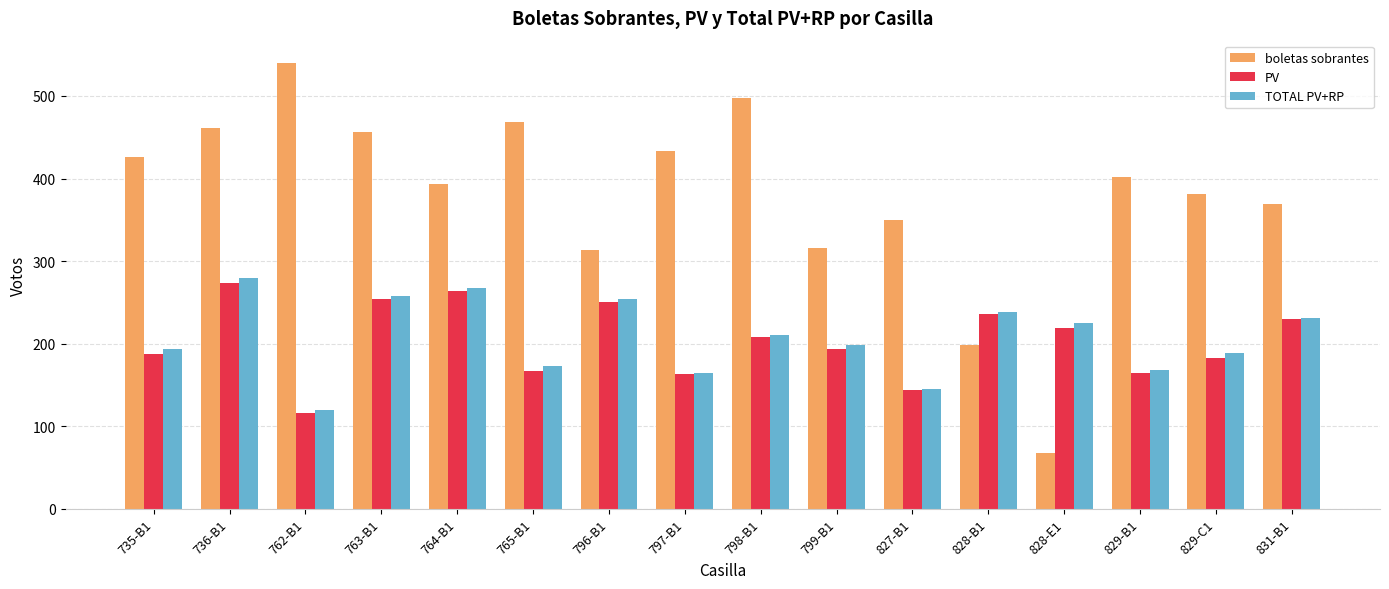

Is the value of TOTAL PV+RP at 735-B1 greater than the value of PV at 796-B1?

No